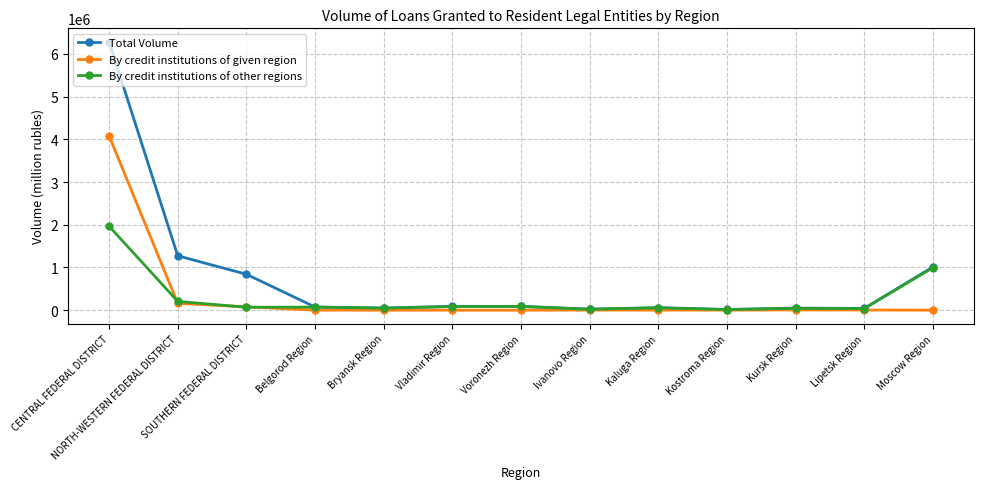

List the series in order of their peak value, lowest first.

By credit institutions of other regions, By credit institutions of given region, Total Volume